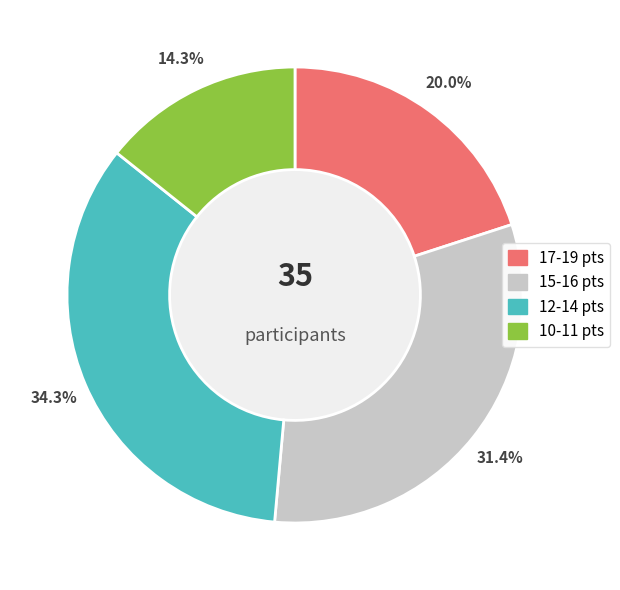

Is there a majority slice in this chart?

No